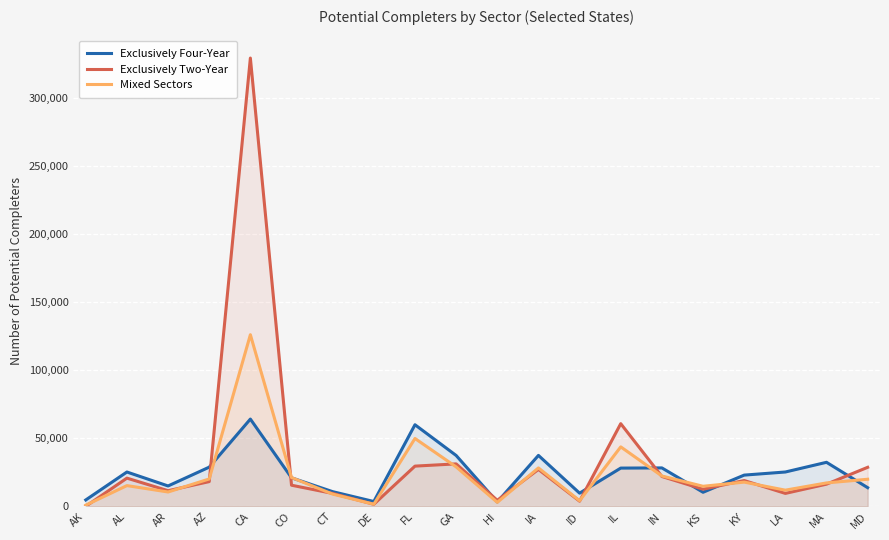

What is the average value of the Mixed Sectors series?

23315